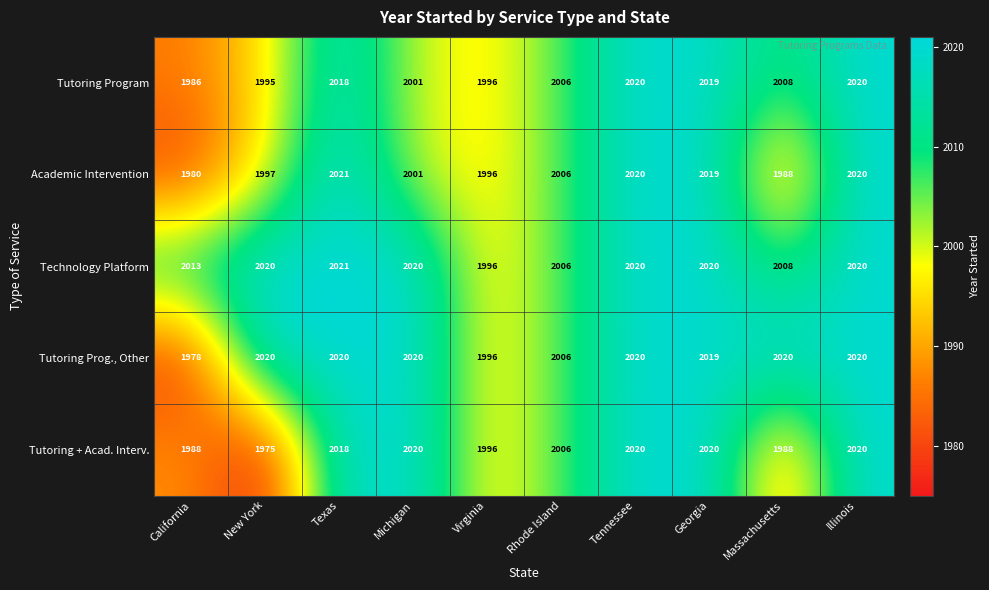

Which series has the largest range (max minus min)?

Tutoring + Acad. Interv.